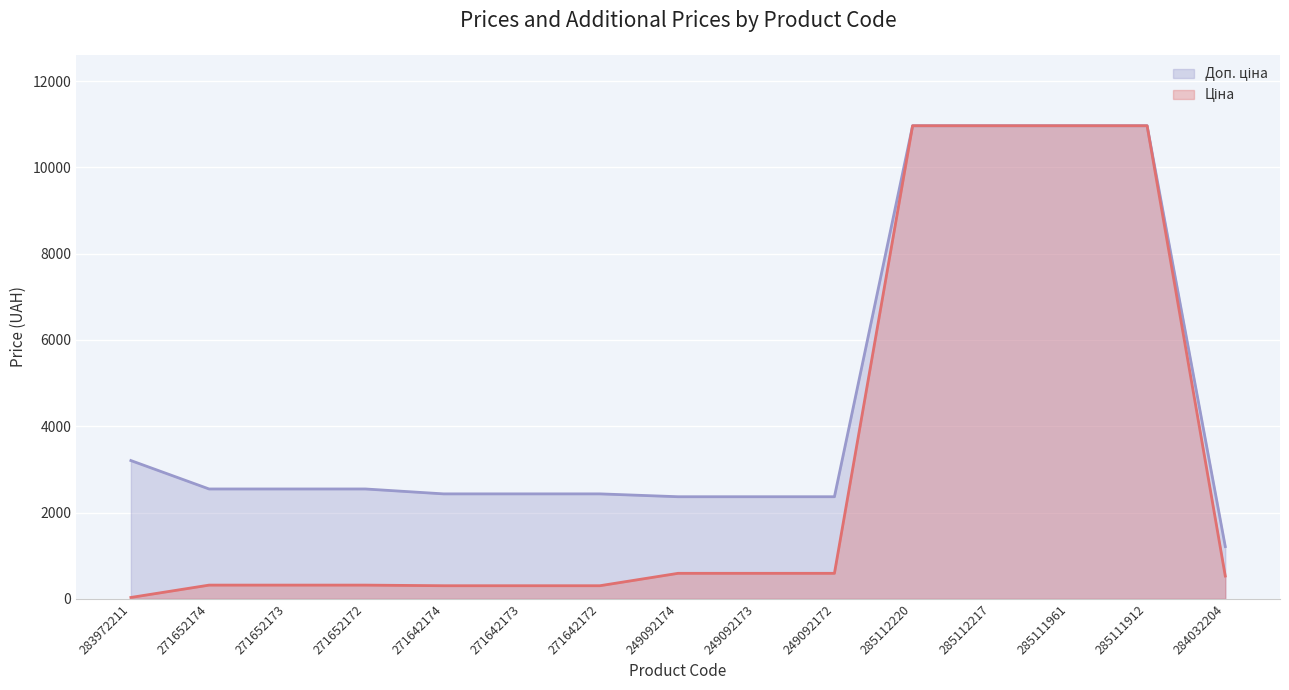

True or false: Доп. ціна and Ціна cross at least once.

False